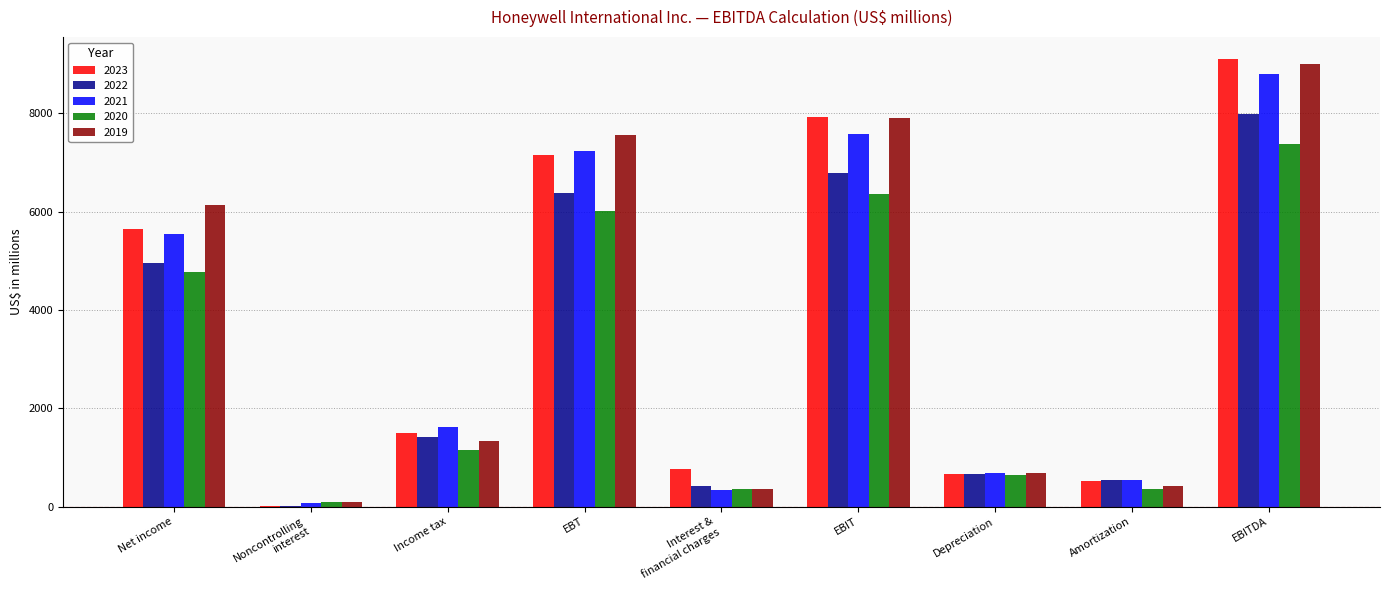

Which series changed the most between Income tax and Depreciation?

2021